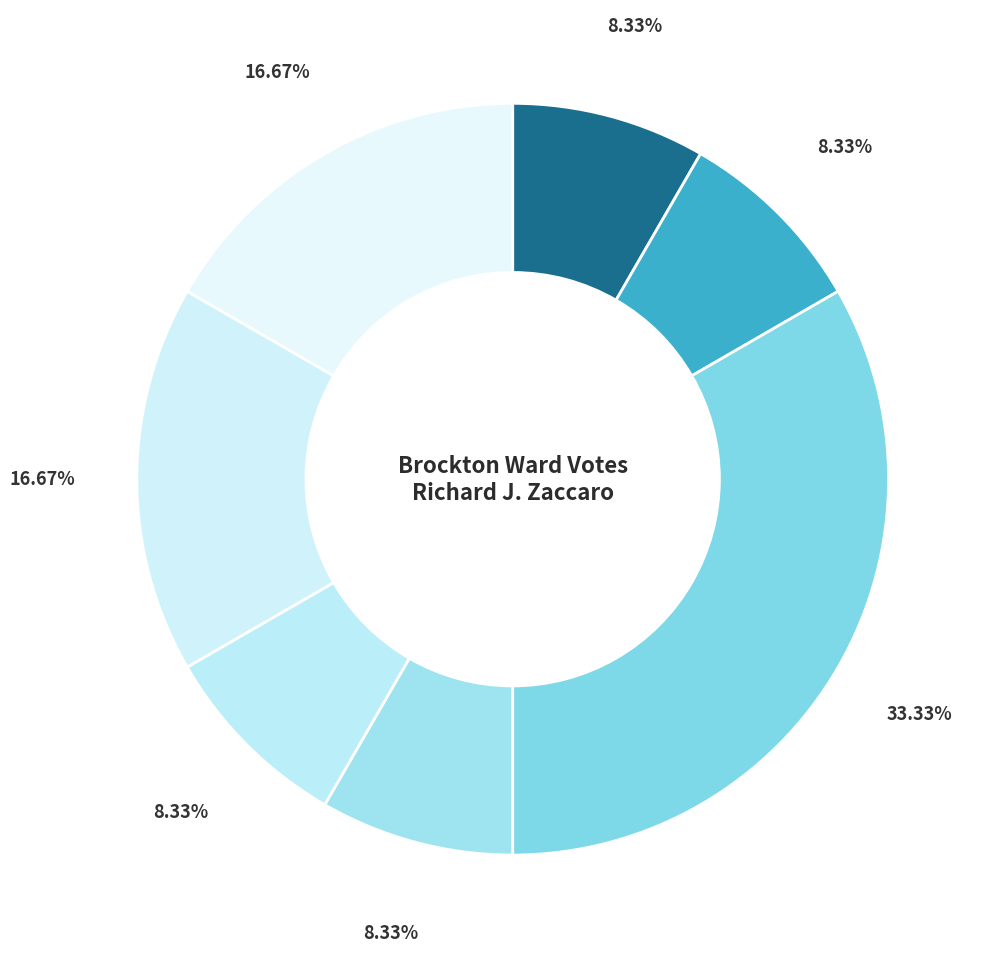

How many segments does this pie chart have?

7